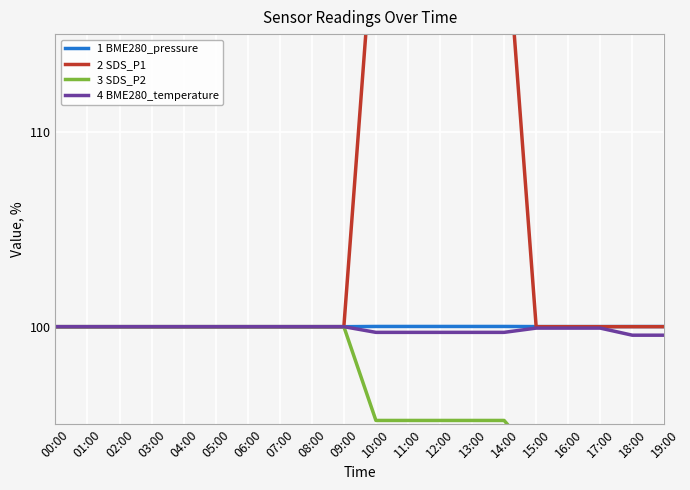

Count the number of data series in this chart.

4